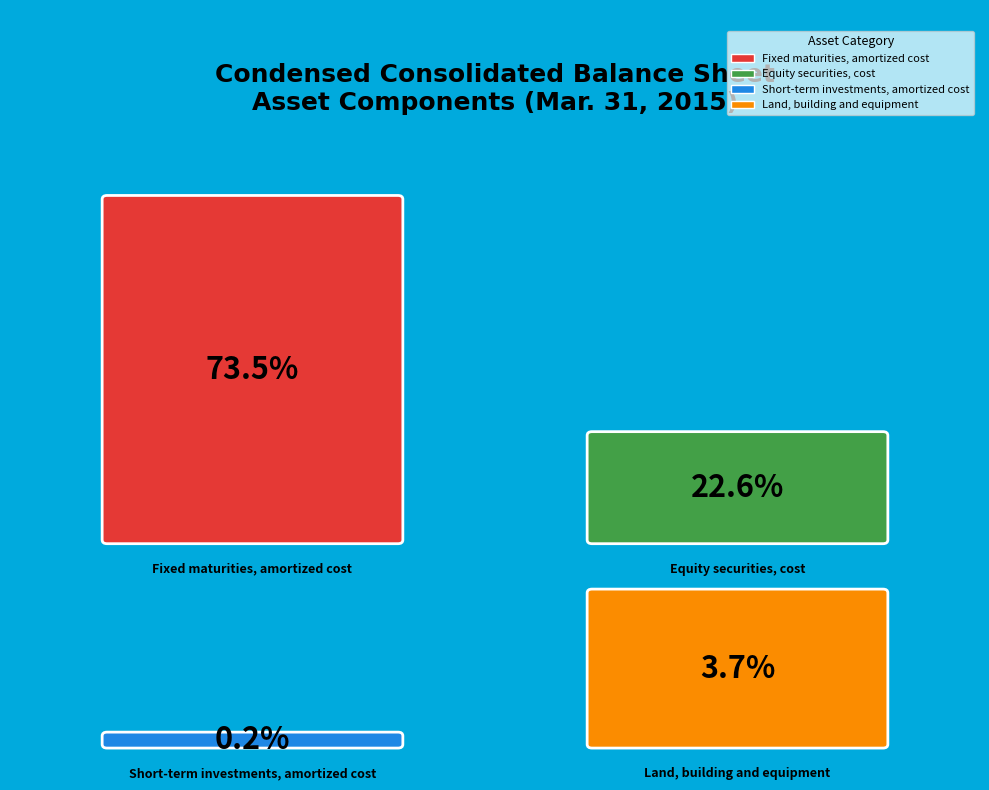

Rank the categories by value from lowest to highest.

Short-term investments, amortized cost, Land, building and equipment, Equity securities, cost, Fixed maturities, amortized cost